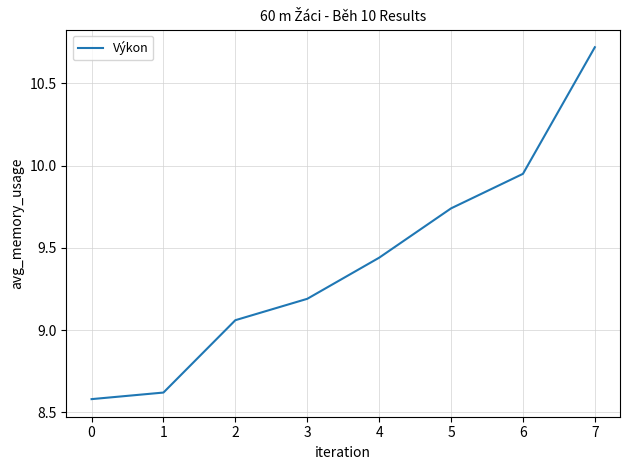

What is the greatest value displayed?

10.7